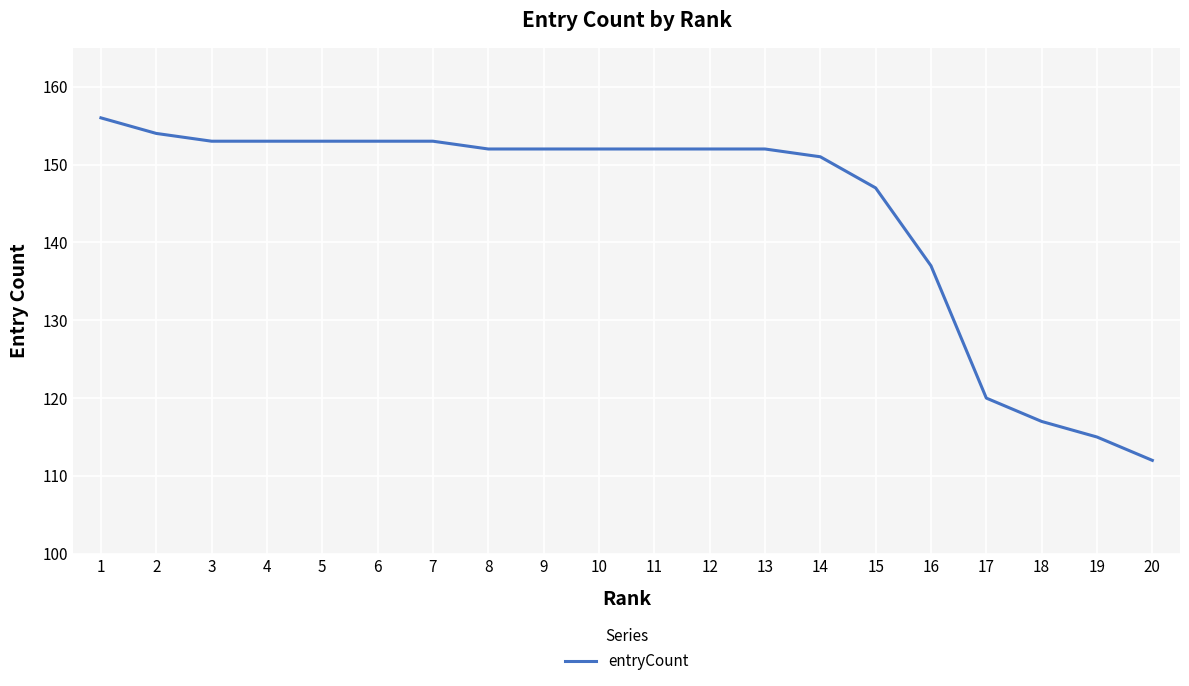

What is the difference between the maximum and minimum values?

44